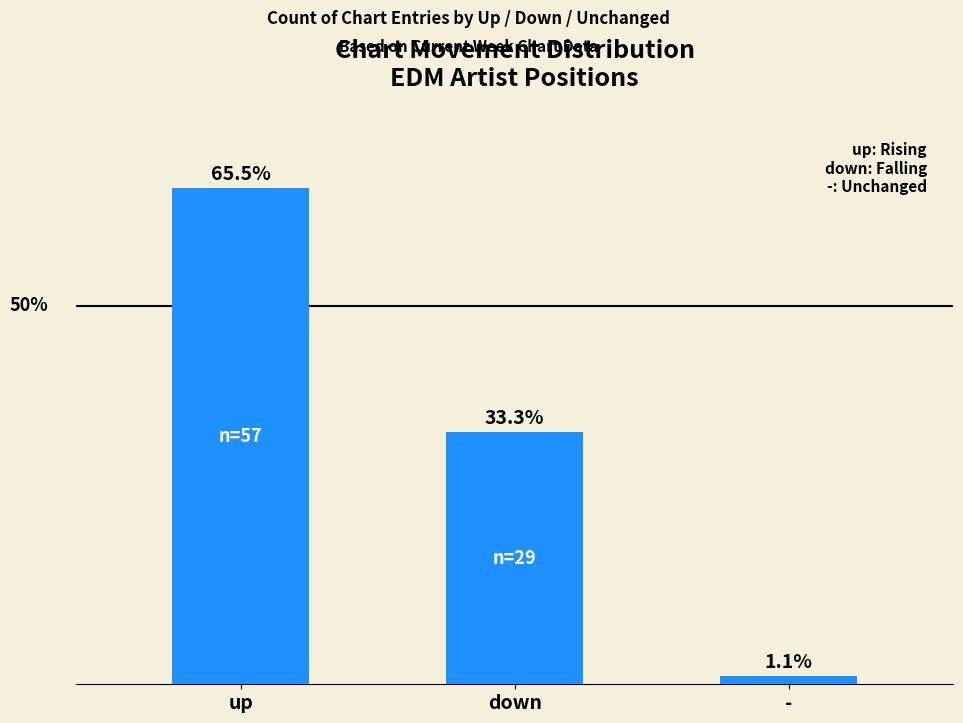

List the labels in order of value, largest first.

up, down, -